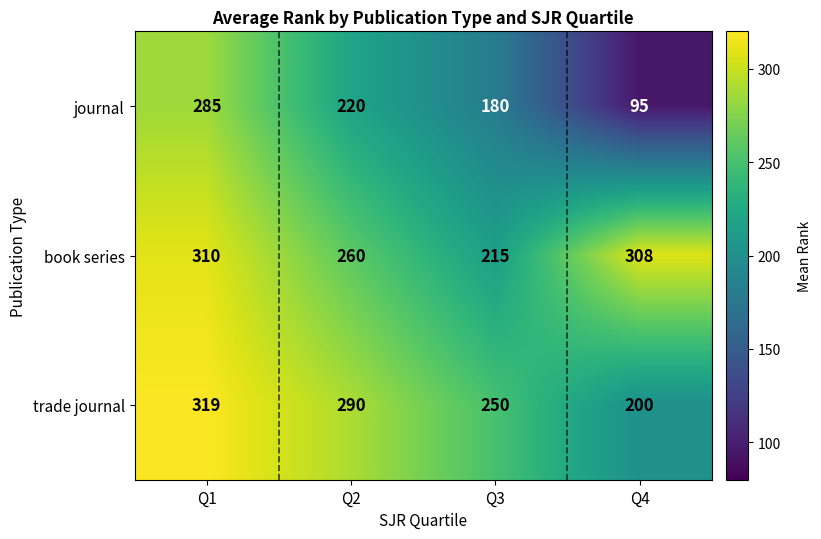

Rank the series at Q3 from lowest to highest value.

journal, book series, trade journal